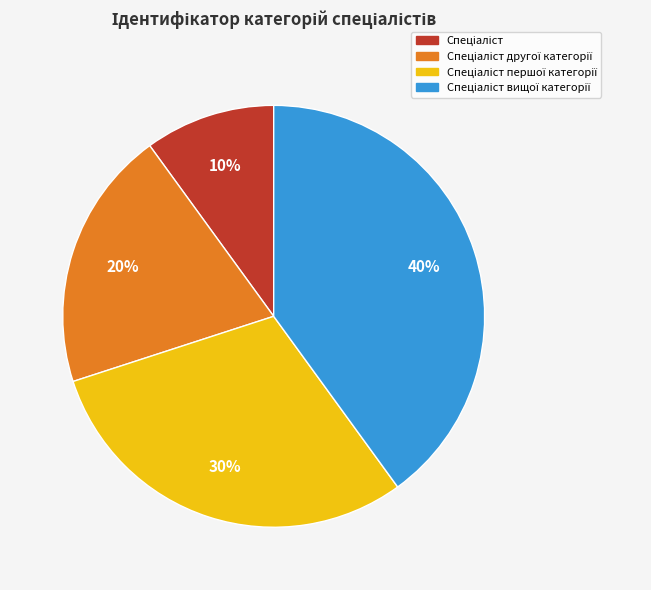

To the nearest percent, what is the difference between the largest and smallest slice percentages?

30%